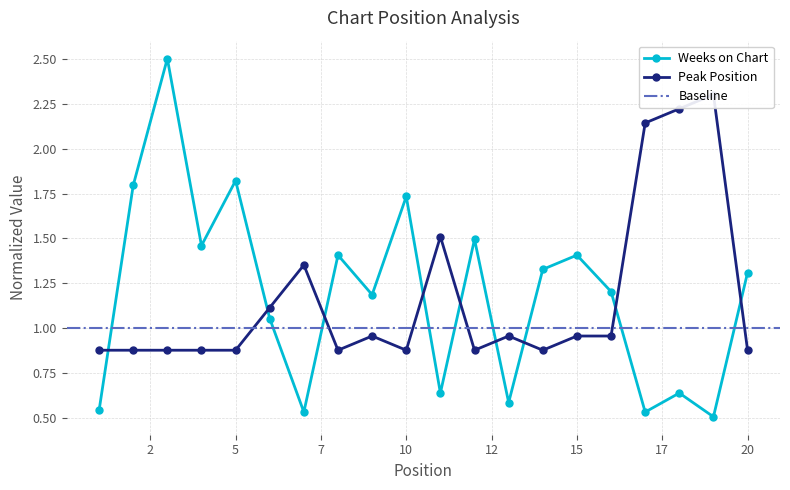

What is the average value of the Weeks on Chart series?

1.2